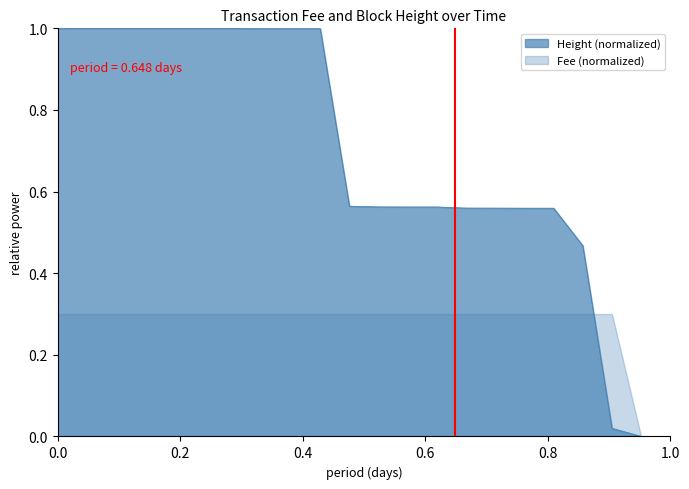

Rank the series by their maximum value, from lowest to highest.

Fee (normalized), Height (normalized)